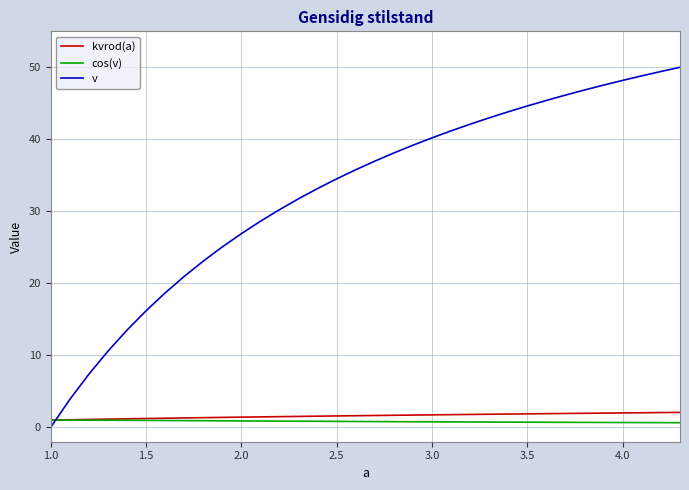

Which series ends up on top after the final intersection of v and kvrod(a)?

v